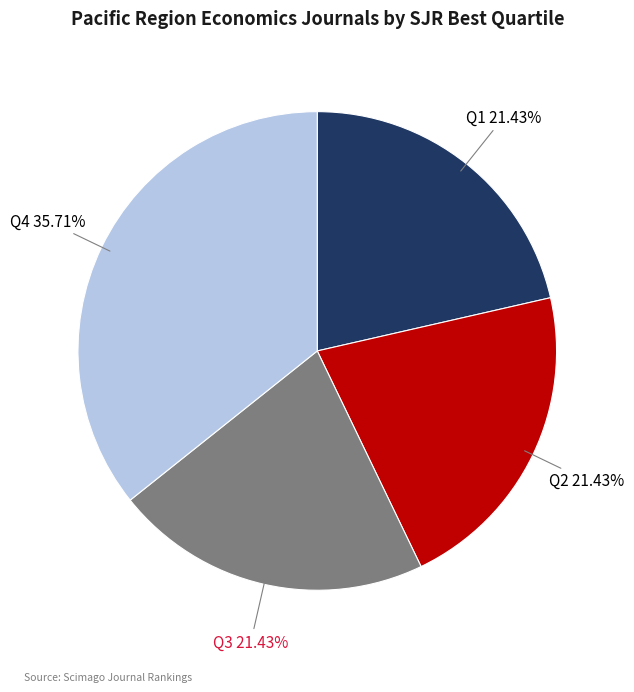

How many slices are in this pie chart?

4